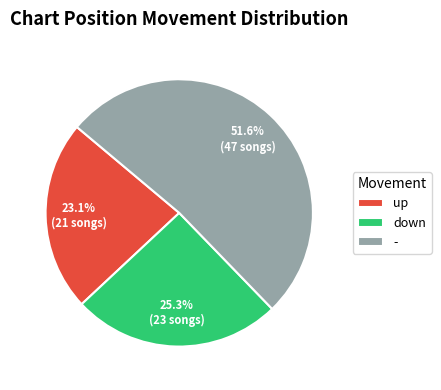

What is the ratio of the value at - to the value at down?

2.0